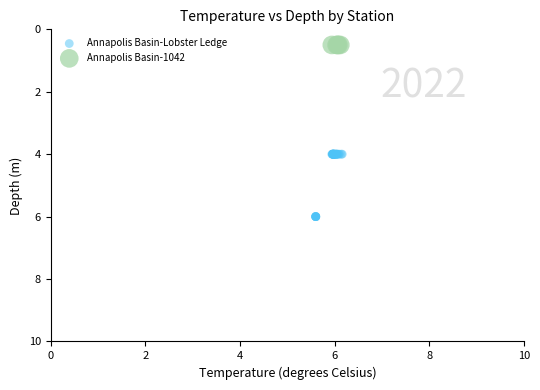

Which series contains the lowest Y value?

Annapolis Basin-1042